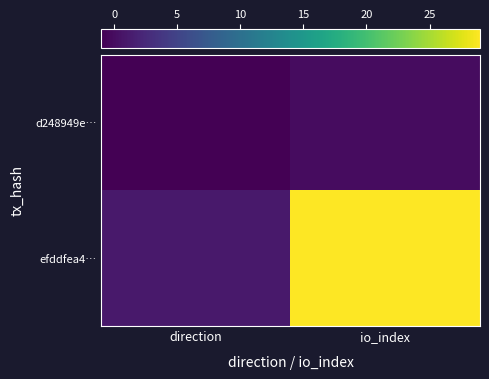

What is the total value across all series at io_index?

29